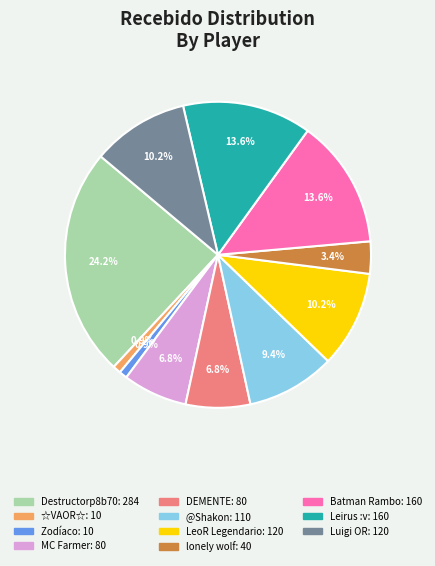

Does any single category account for the majority?

No